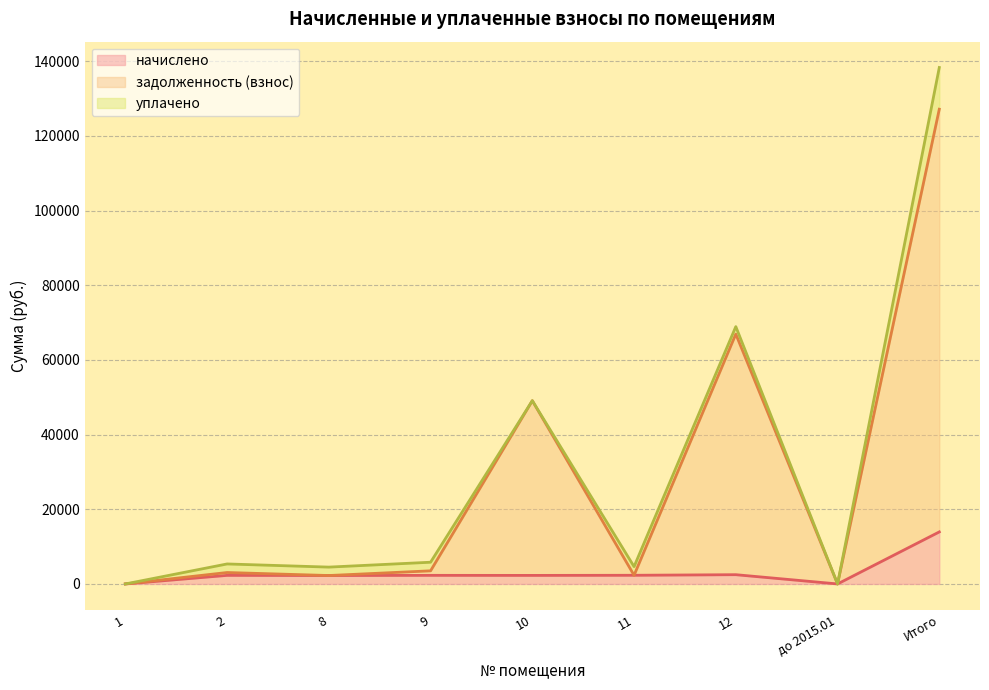

Does the chart display data point markers on the line(s)?

No